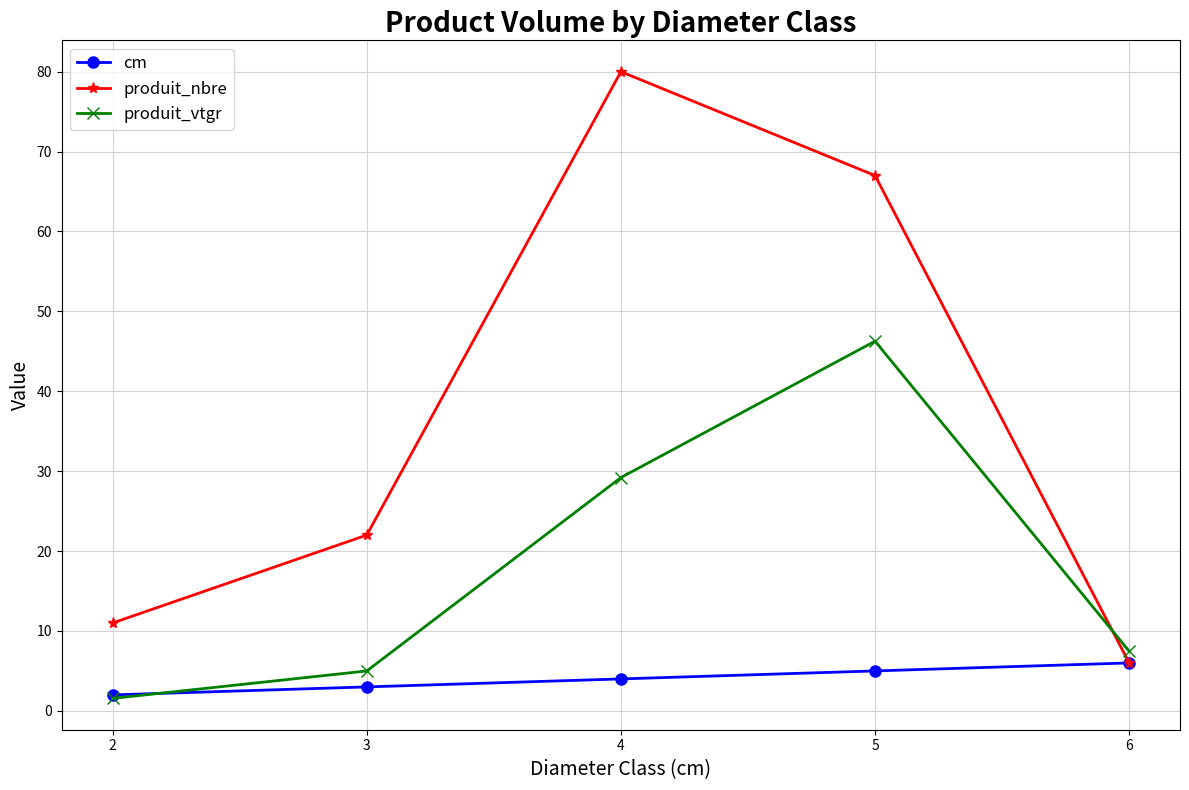

At which category does produit_vtgr reach its first local peak?

5